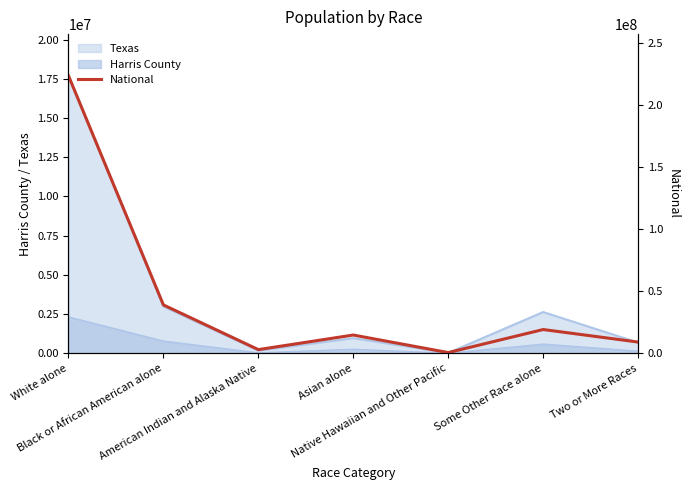

What is the greatest value displayed?

223553265